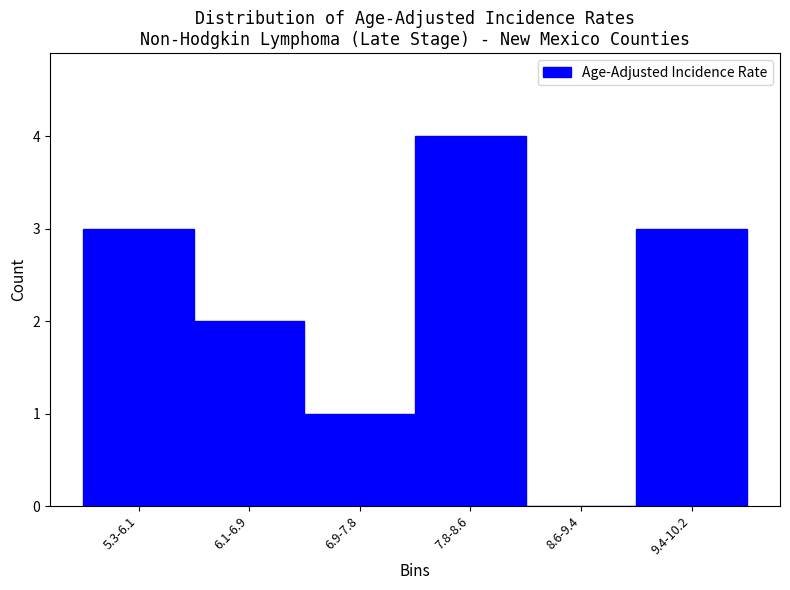

Reading left to right, list all the values displayed in this chart.

5.3-6.1=3	6.1-6.9=2	6.9-7.8=1	7.8-8.6=4	8.6-9.4=0	9.4-10.2=3